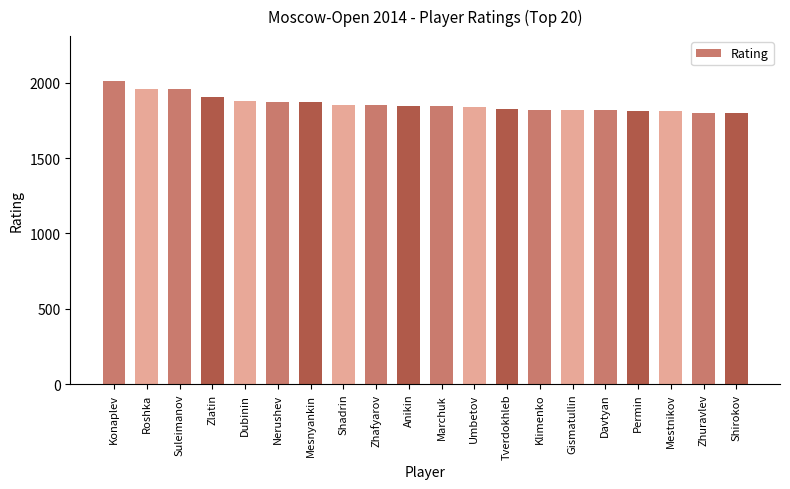

What is the value of the 16th bar from the left?

1816